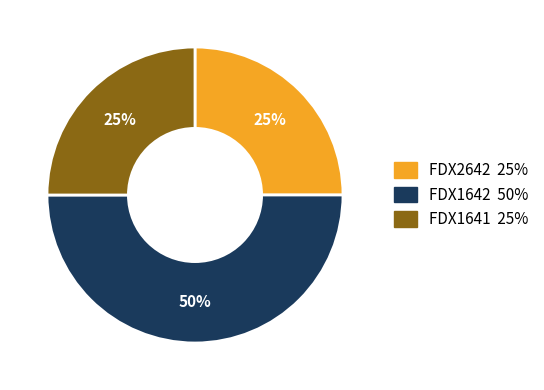

To the nearest percent, what is the difference between the FDX1642 and FDX2642 slice percentages?

25%